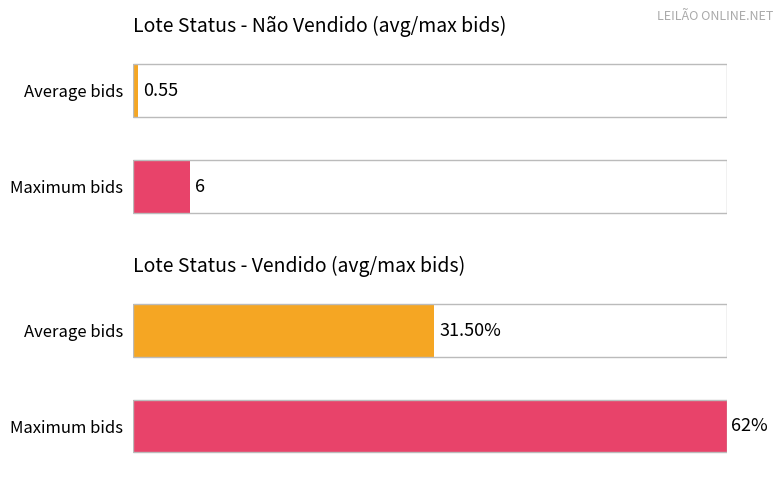

The Não vendido series shows 22 at Não vendido. True or false?

False